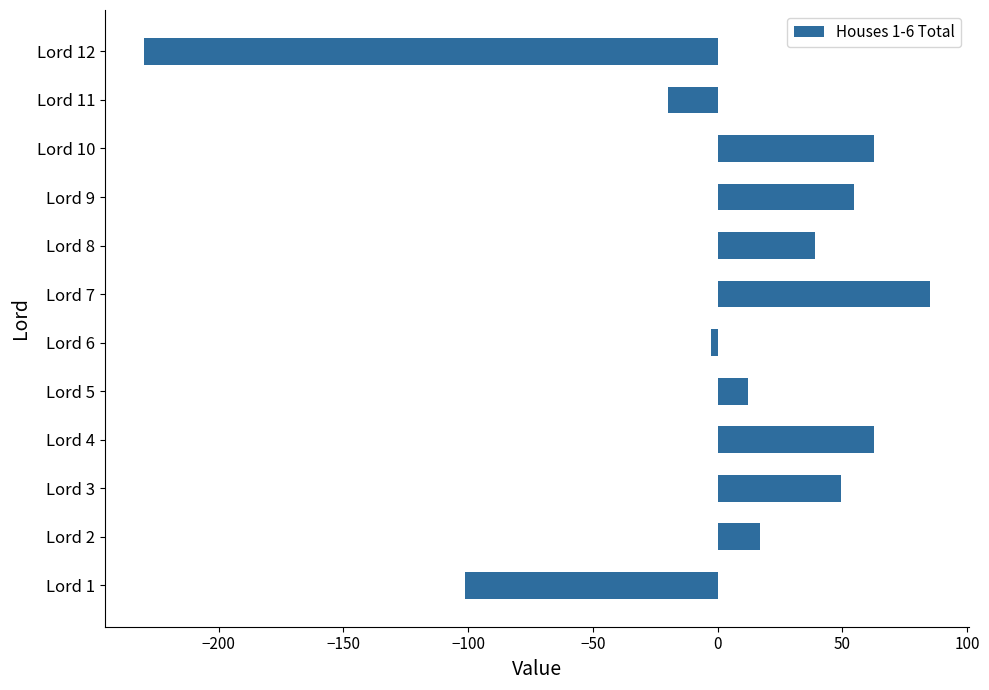

What is the difference between the maximum and minimum values?

314.9